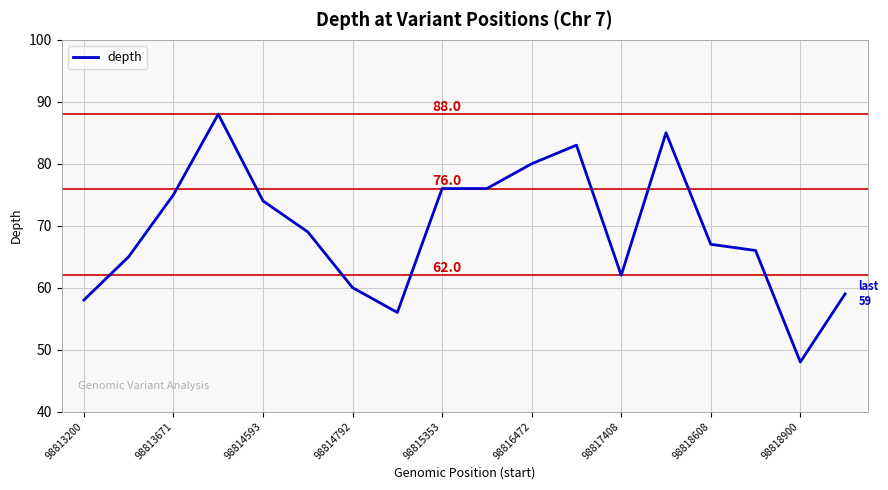

Count the number of data series in this chart.

1